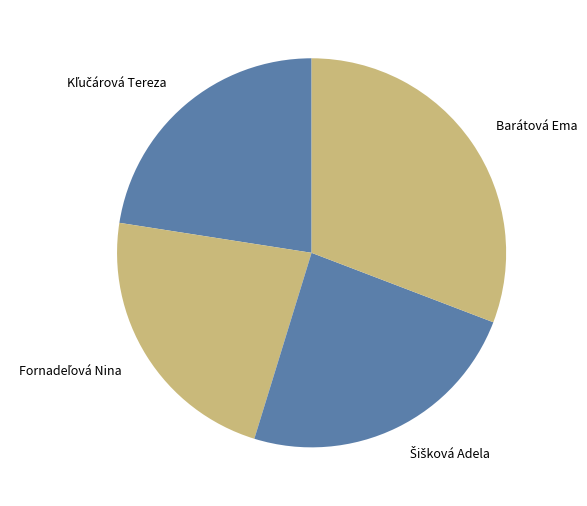

Is it true that Barátová Ema is 31% of the pie?

True